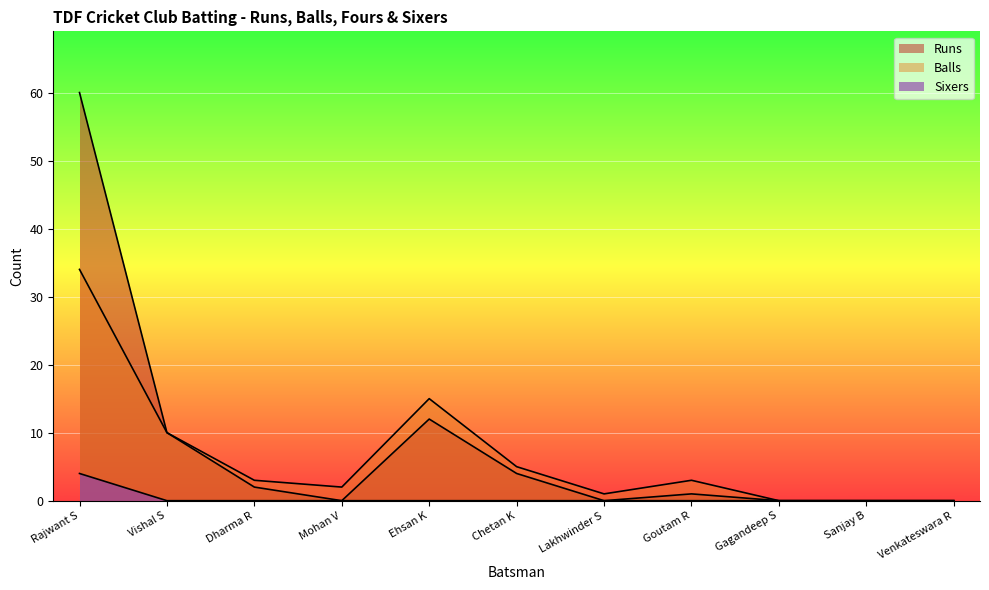

Reading left to right, transcribe all the data shown in this chart.

Runs: 60	10	2	0	12	4	0	1	0	0	0
Balls: 34	10	3	2	15	5	1	3	0	0	0
Sixers: 4	0	0	0	0	0	0	0	0	0	0